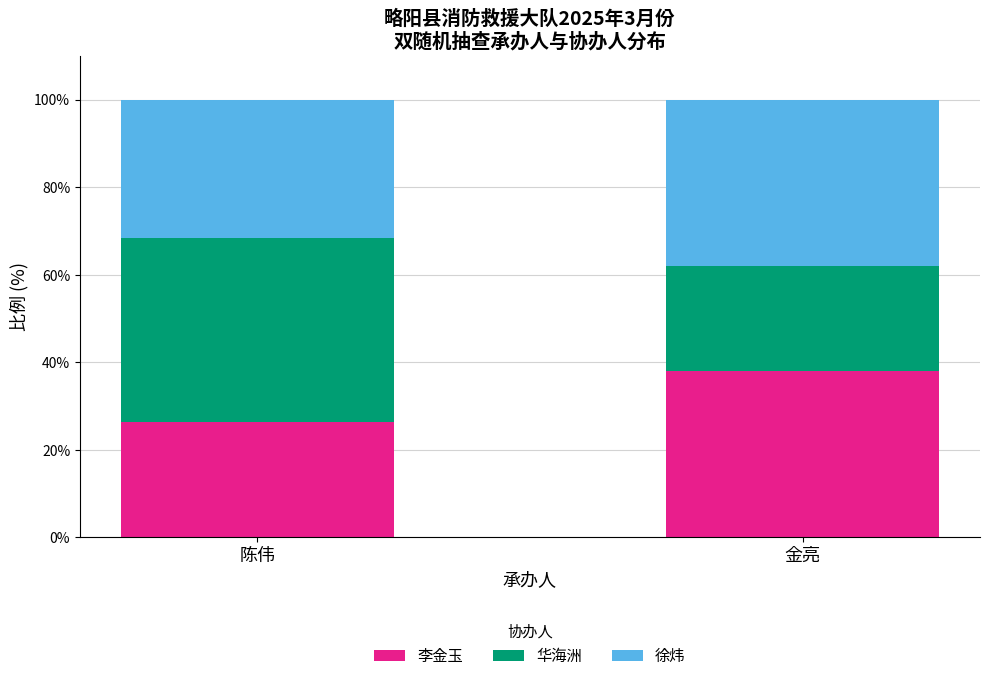

At which label does 李金玉 reach its peak?

金亮